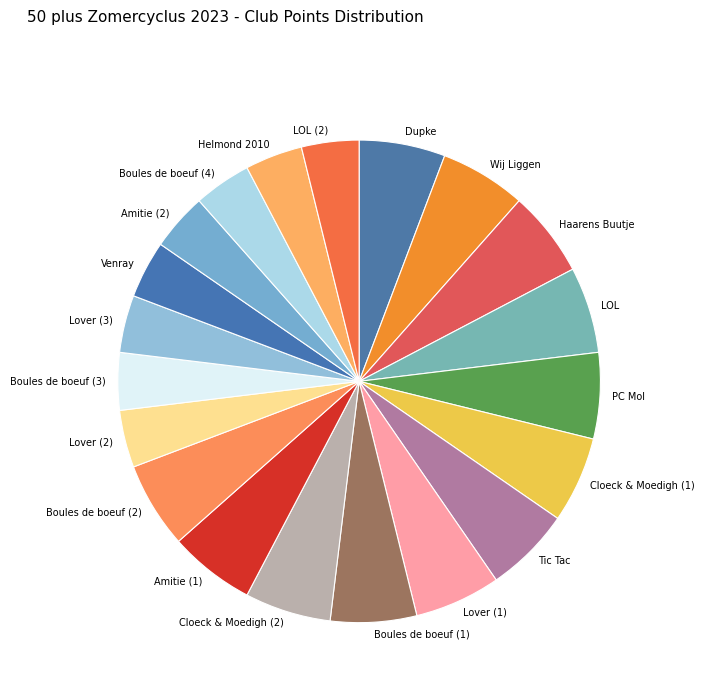

Count the number of slices in the pie.

20